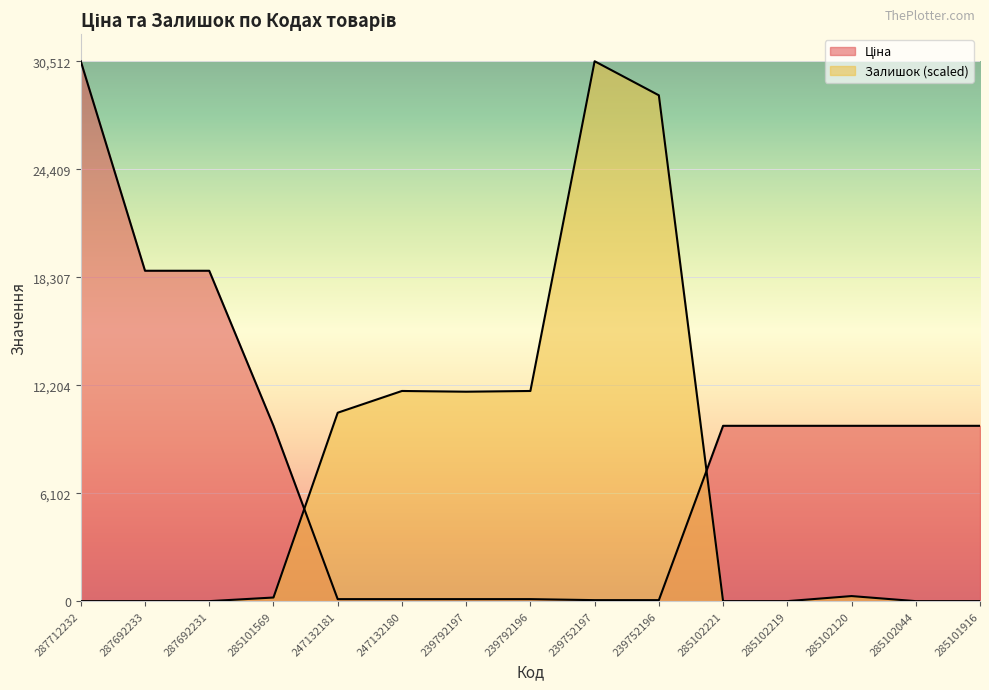

What is the highest value of the Залишок series?

30512.3